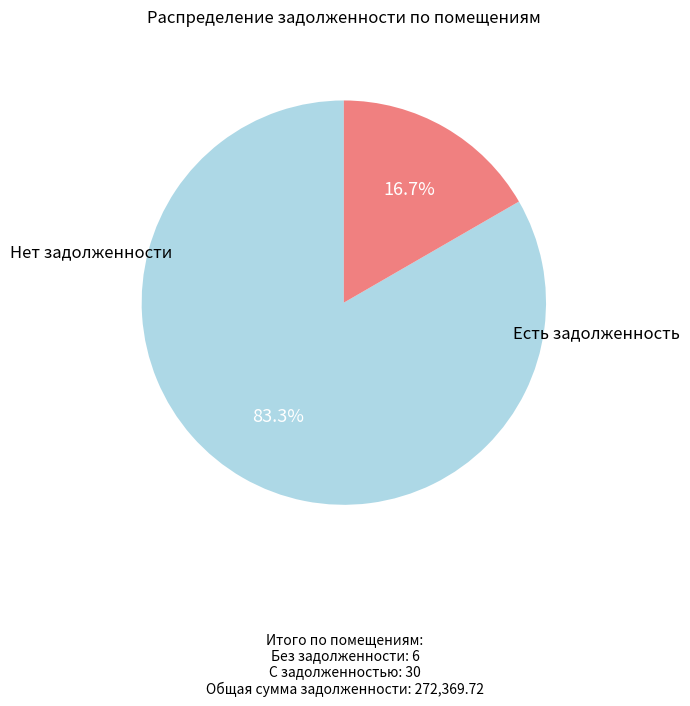

How many segments does this pie chart have?

2